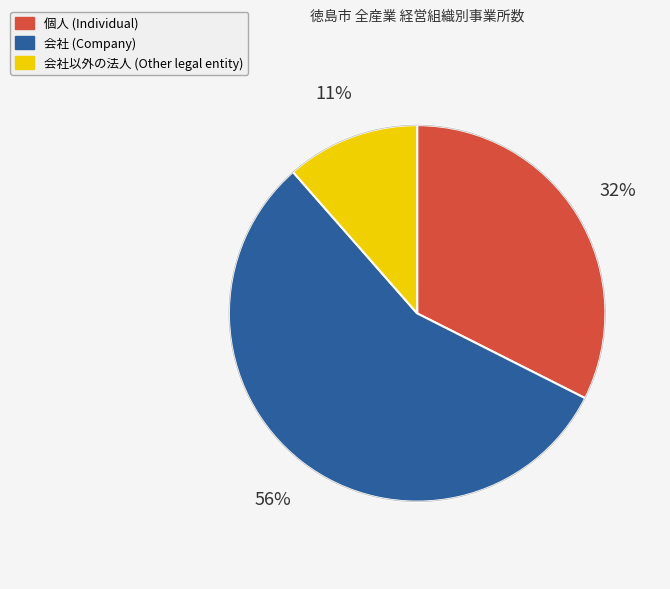

To the nearest percent, what is the difference between the largest and smallest slice percentages?

45%